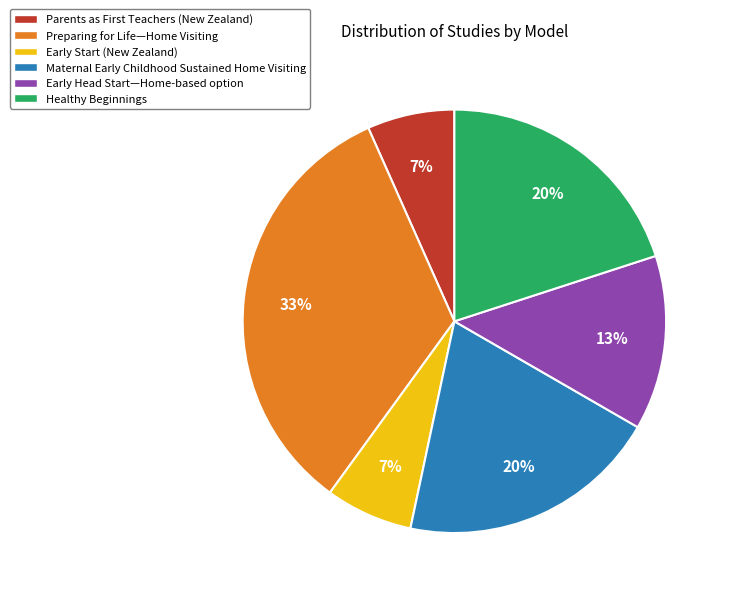

Which slice is the largest?

Preparing for Life—Home Visiting